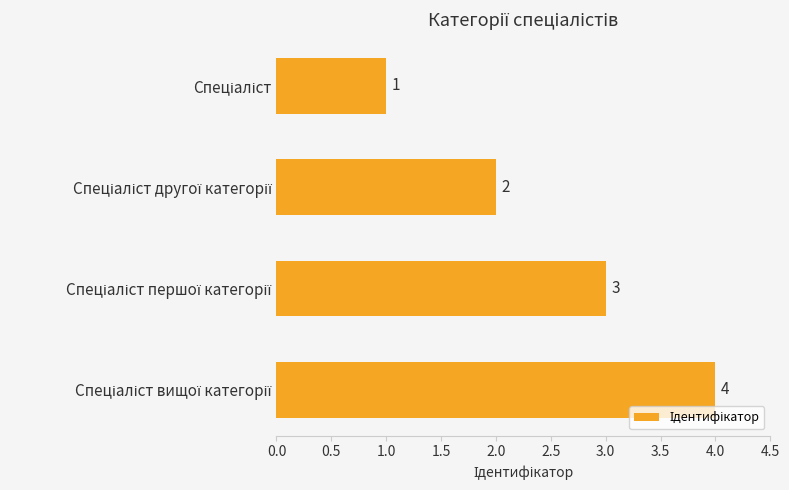

What is the value of the 4th bar from the top?

4